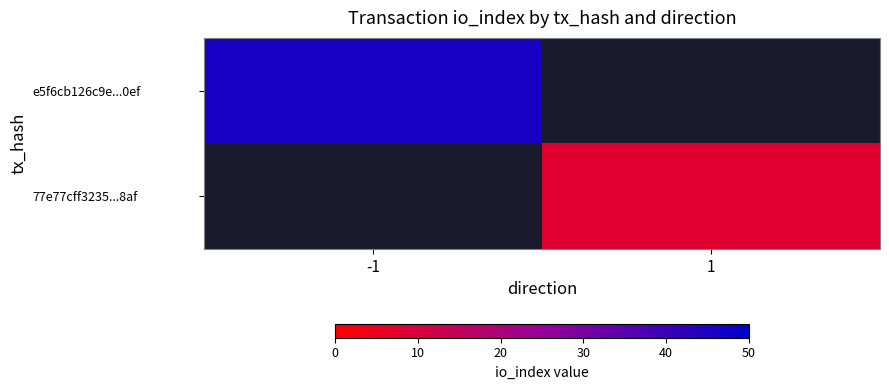

List the series in order of their peak value, lowest first.

77e77cff3235...8af, e5f6cb126c9e...0ef